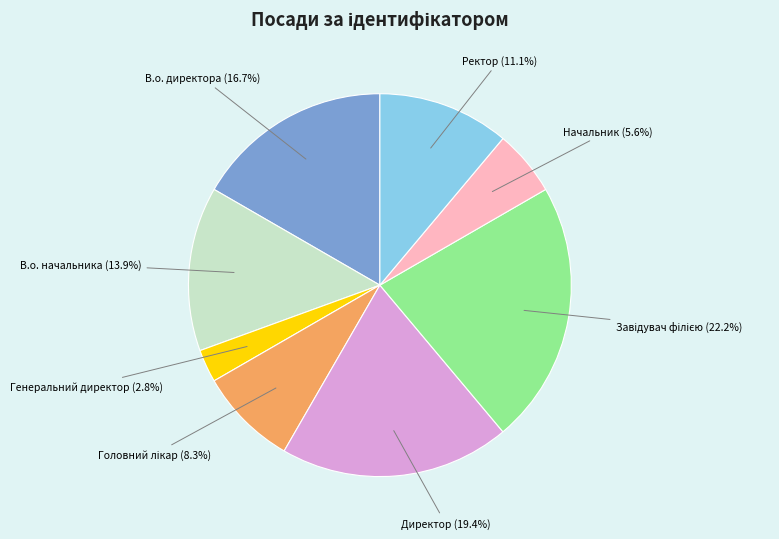

To the nearest percent, what percentage of the pie is Ректор?

11%